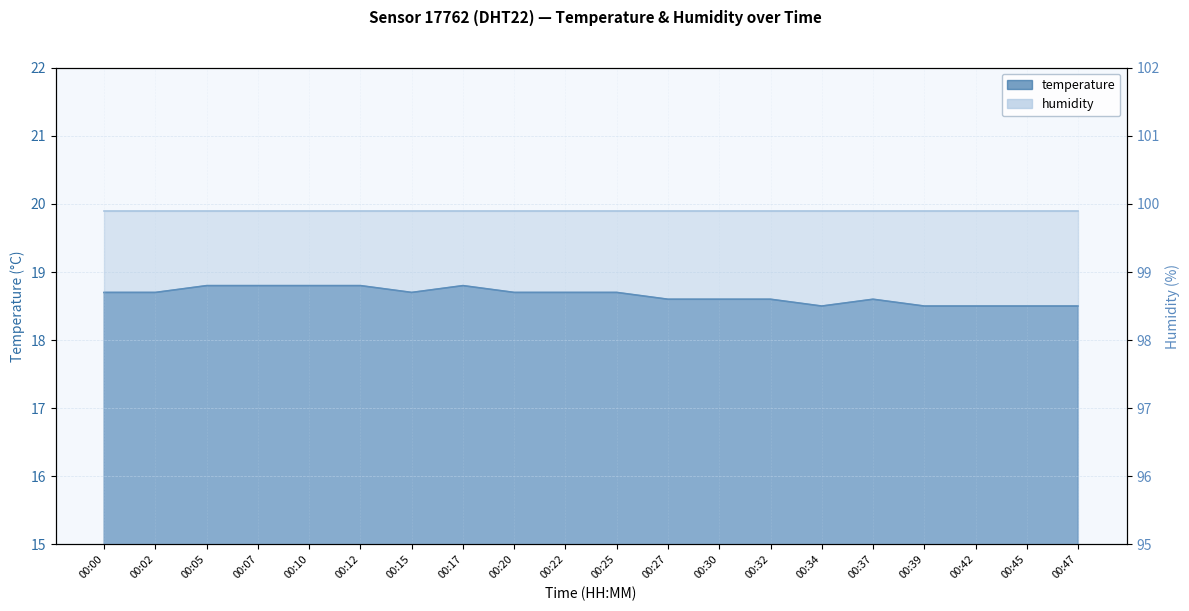

List the labels in order of value, smallest first.

00:34, 00:39, 00:42, 00:45, 00:47, 00:27, 00:30, 00:32, 00:37, 00:00, 00:02, 00:15, 00:20, 00:22, 00:25, 00:05, 00:07, 00:10, 00:12, 00:17